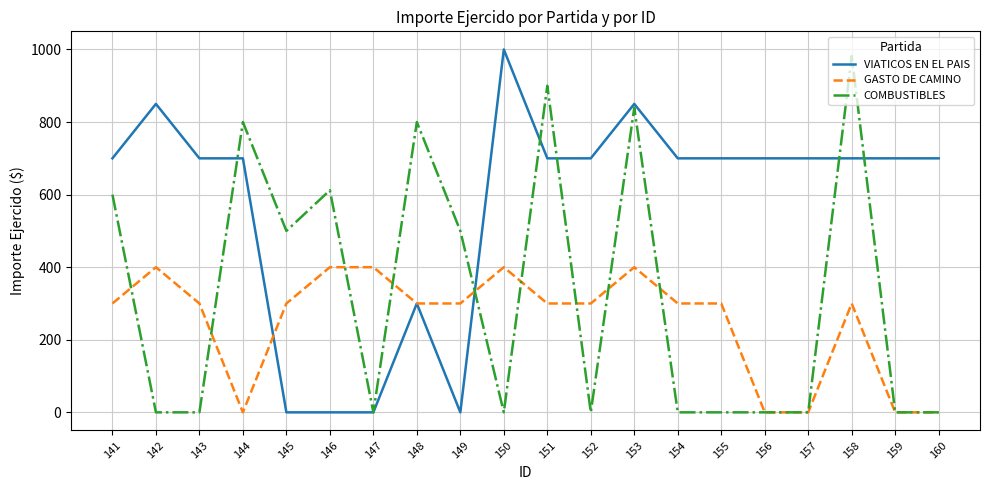

True or false: GASTO DE CAMINO and COMBUSTIBLES cross at least once.

True